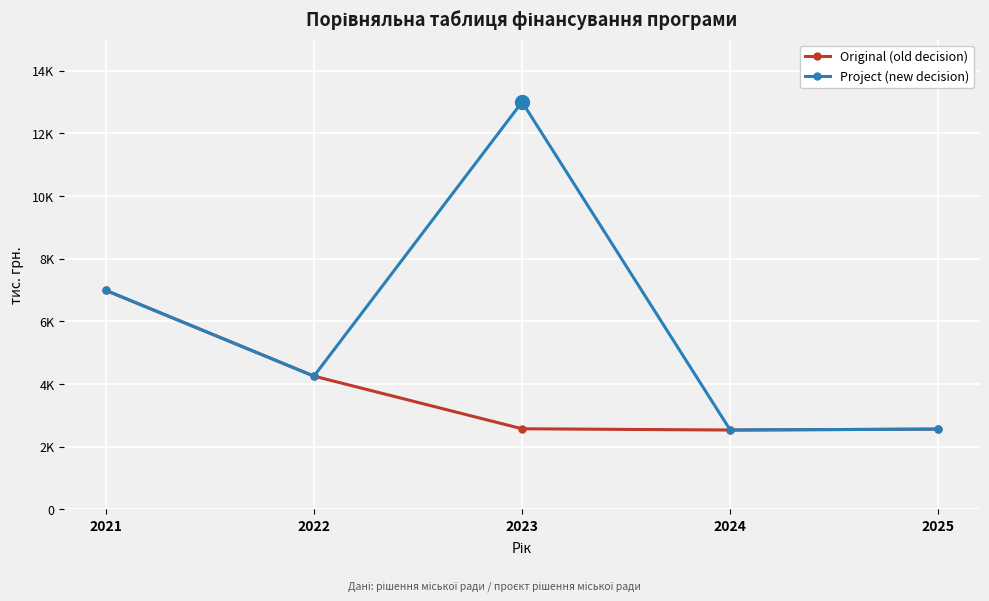

What is the difference between the second highest and second lowest values in the Original (old decision) series?

1690.0